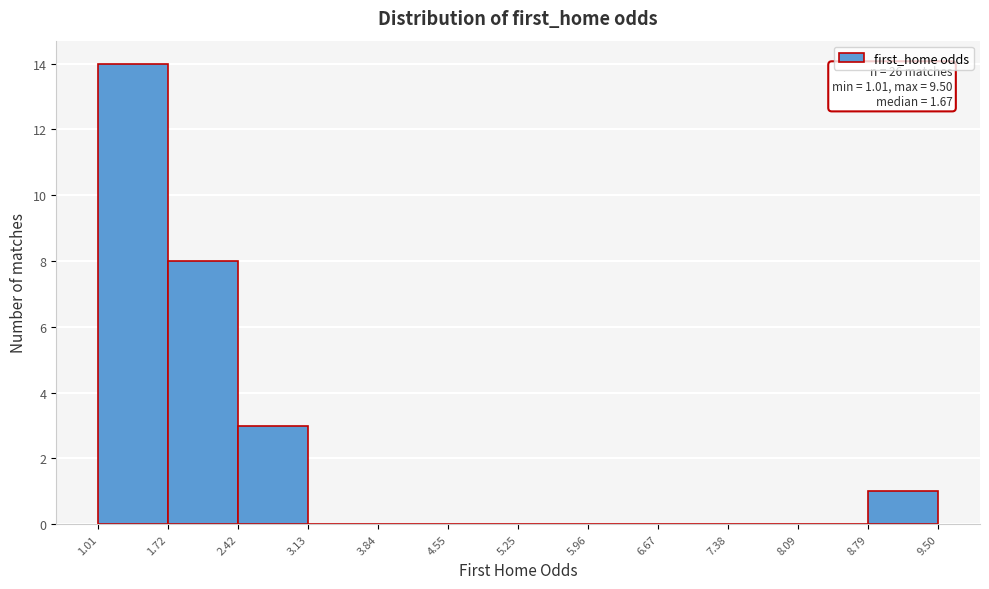

Over which range of the x-axis is the bar tallest?

1.01 to 1.72